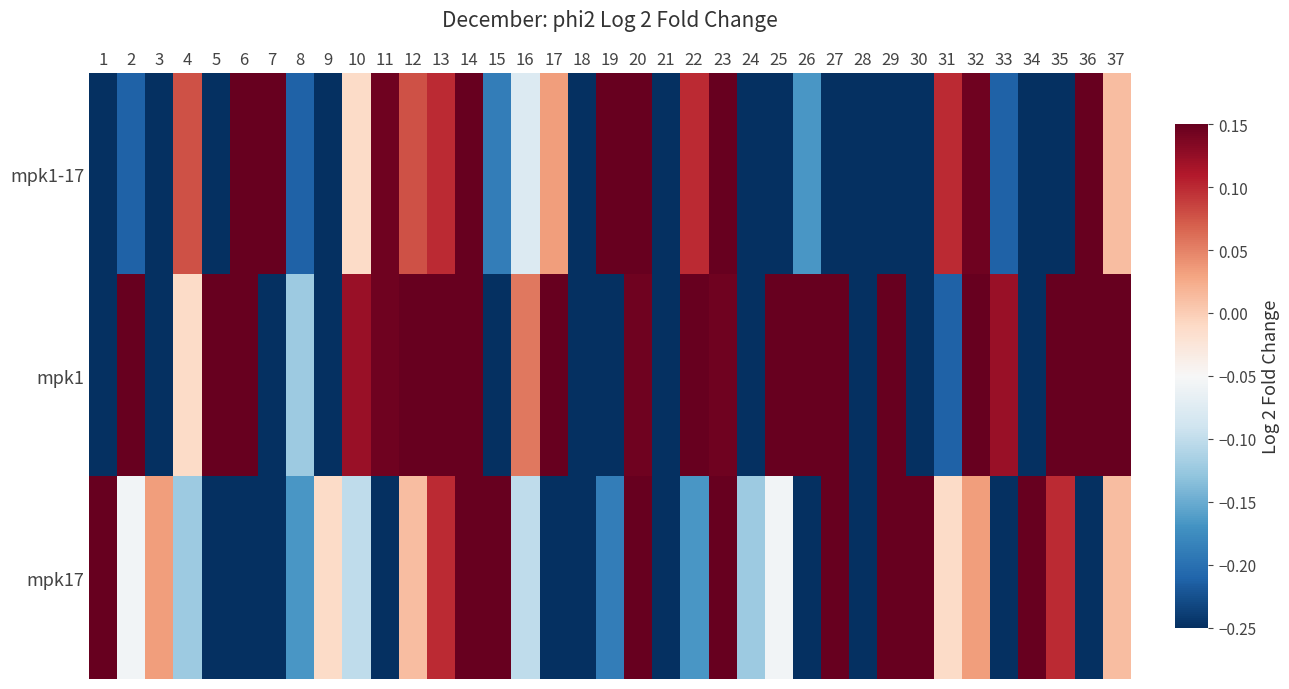

List the series in order of their overall mean, lowest first.

mpk1-17, mpk17, mpk1